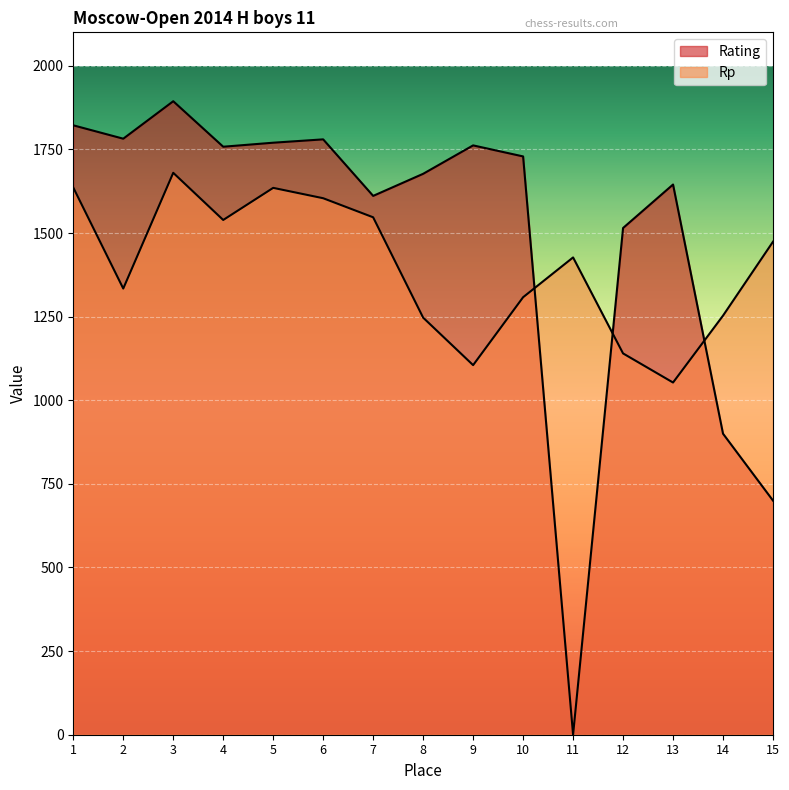

What is the difference between the Rating values at 15 and 13?

945